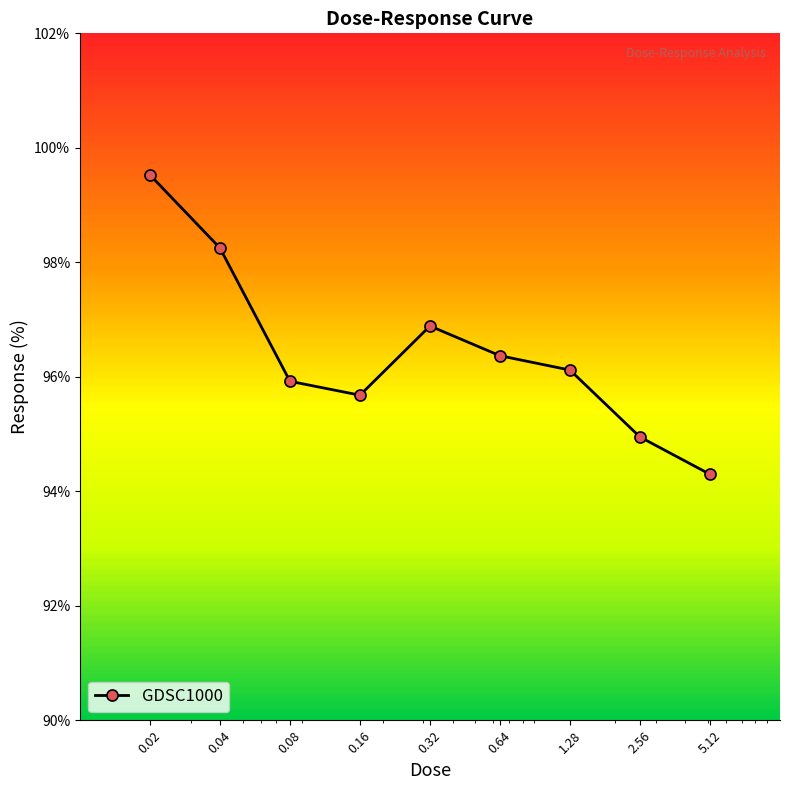

What is the difference between the maximum and second lowest values?

4.6